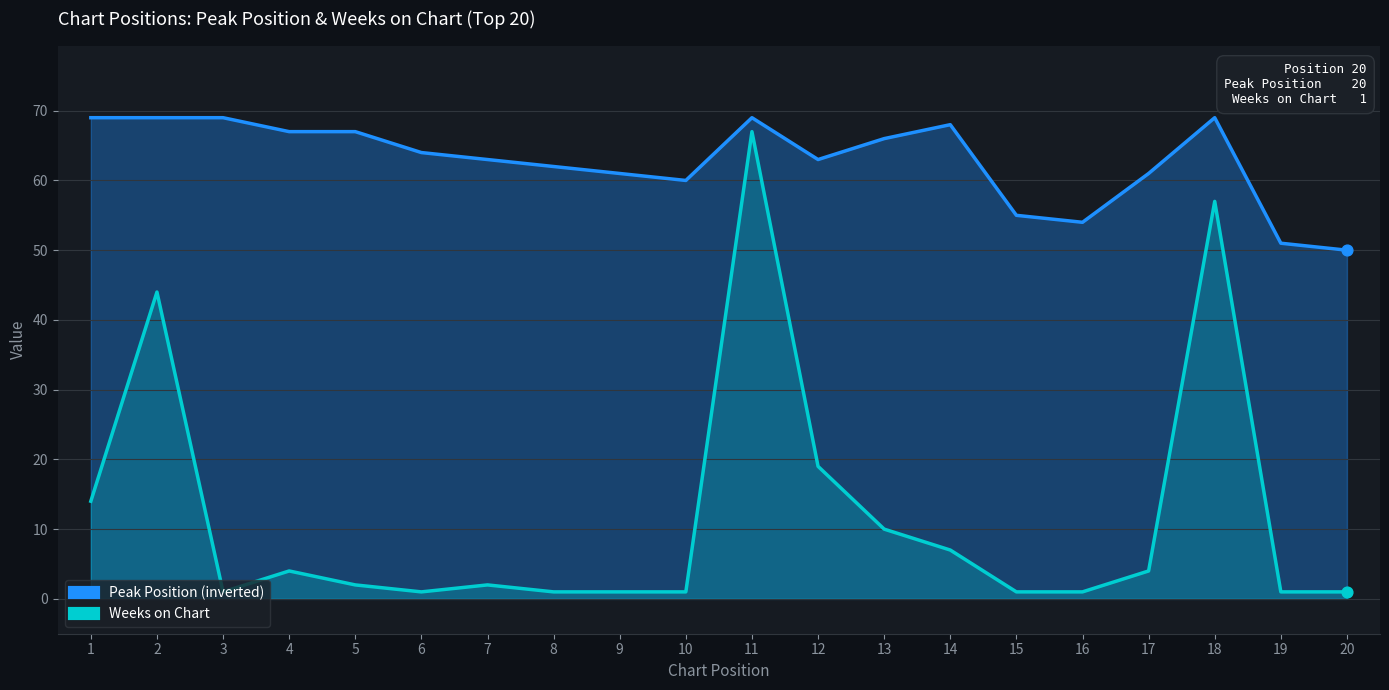

Is the value of Peak Position (inverted) at 4 greater than the value of Weeks on Chart at 19?

Yes